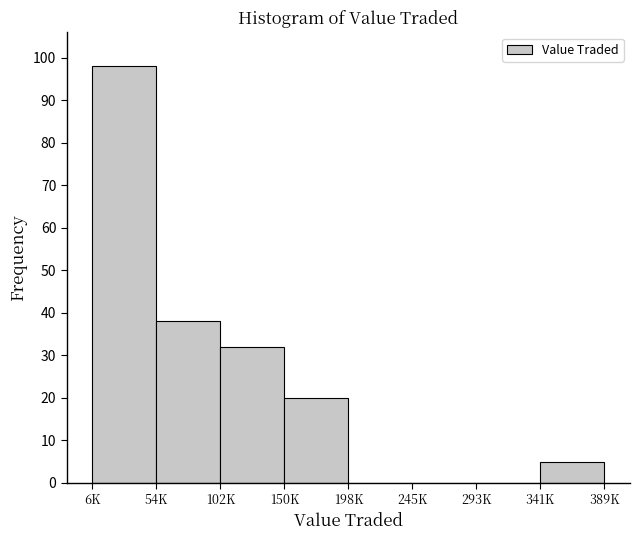

Reading left to right, list all the values displayed in this chart.

6K=98	54K=38	102K=32	150K=20	198K=0	245K=0	293K=0	341K=5